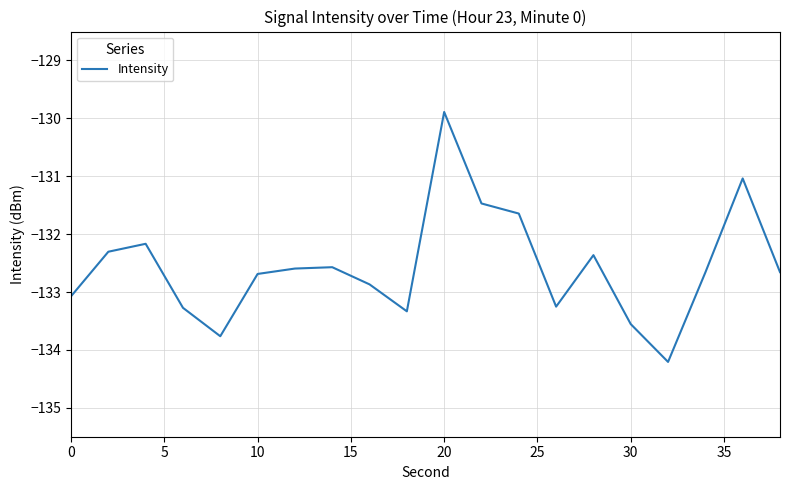

What is the difference between the maximum and minimum values?

4.3